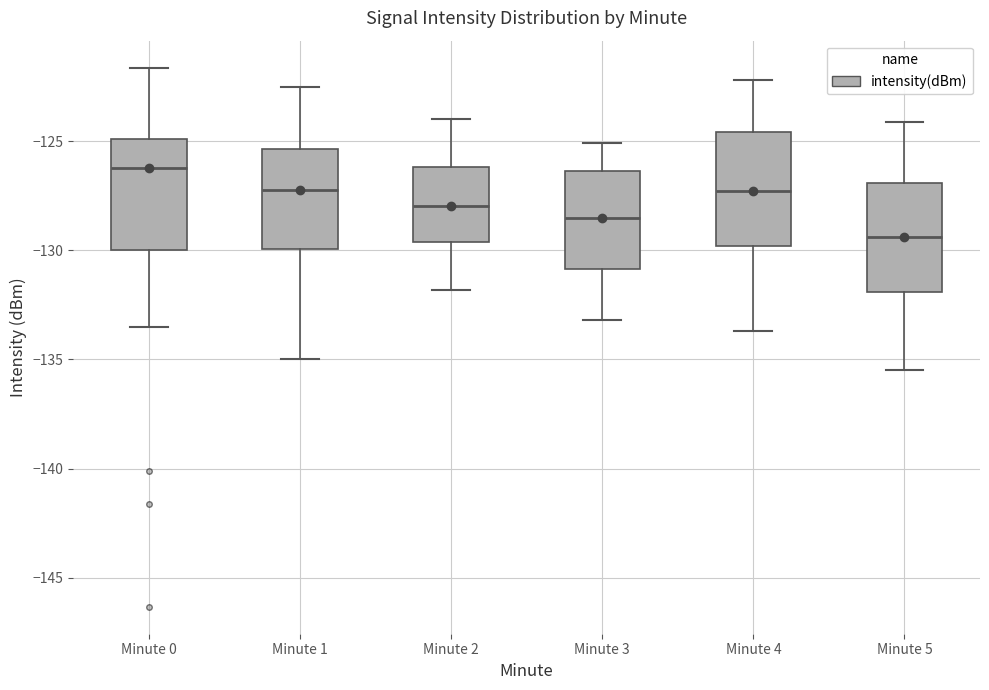

Reading left to right, read every box against the y-axis: the position of its median line, the range the box covers, and the ends of its whiskers. The values are not printed on the chart, so give them approximately, as read against the axis.

Minute 0: median -126.0, box -130.0 to -125.0, whiskers -133.5 to -121.5
Minute 1: median -127.0, box -130.0 to -125.5, whiskers -135.0 to -122.5
Minute 2: median -128.0, box -129.5 to -126.0, whiskers -132.0 to -124.0
Minute 3: median -128.5, box -131.0 to -126.5, whiskers -133.0 to -125.0
Minute 4: median -127.5, box -130.0 to -124.5, whiskers -133.5 to -122.0
Minute 5: median -129.5, box -132.0 to -127.0, whiskers -135.5 to -124.0